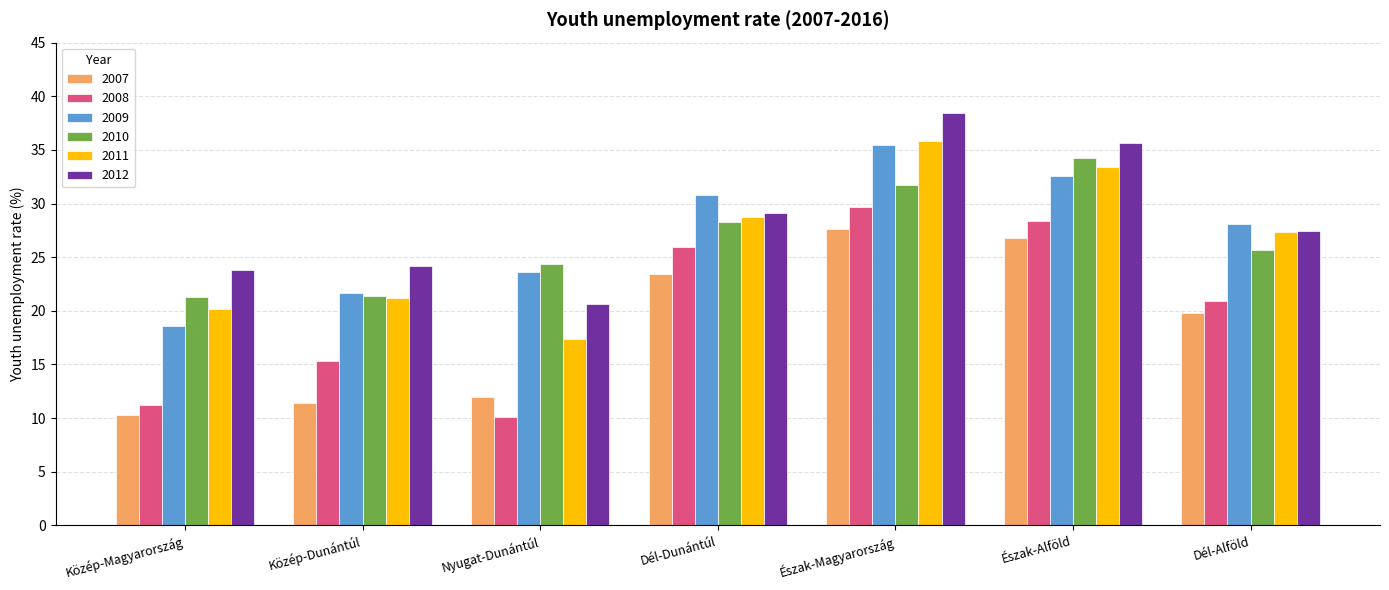

What is the label of the 3rd bar from the left?

Nyugat-Dunántúl